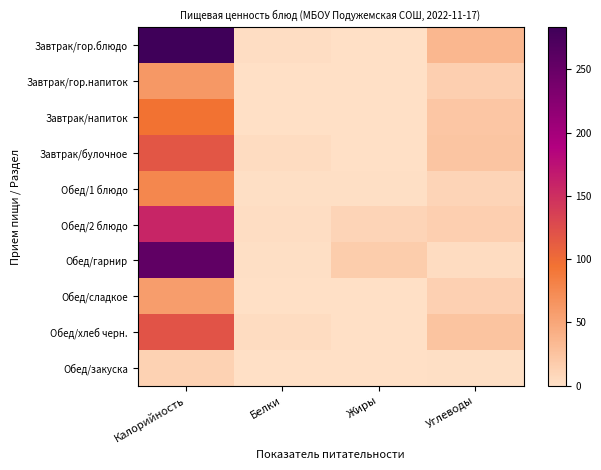

Which label corresponds to the smallest value in the chart?

Белки